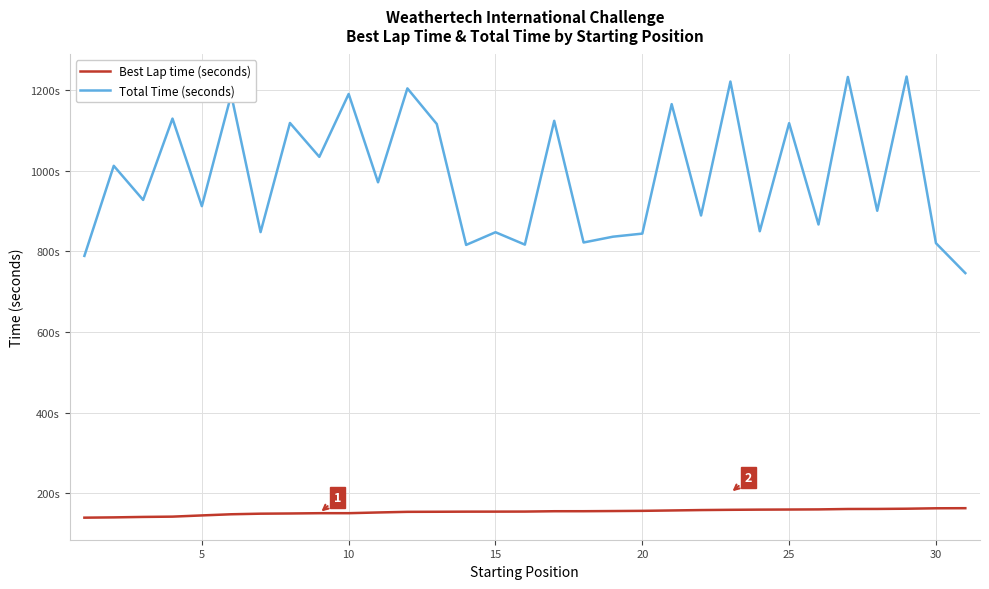

What are all the series names shown in the legend?

Best Lap time (seconds), Total Time (seconds)